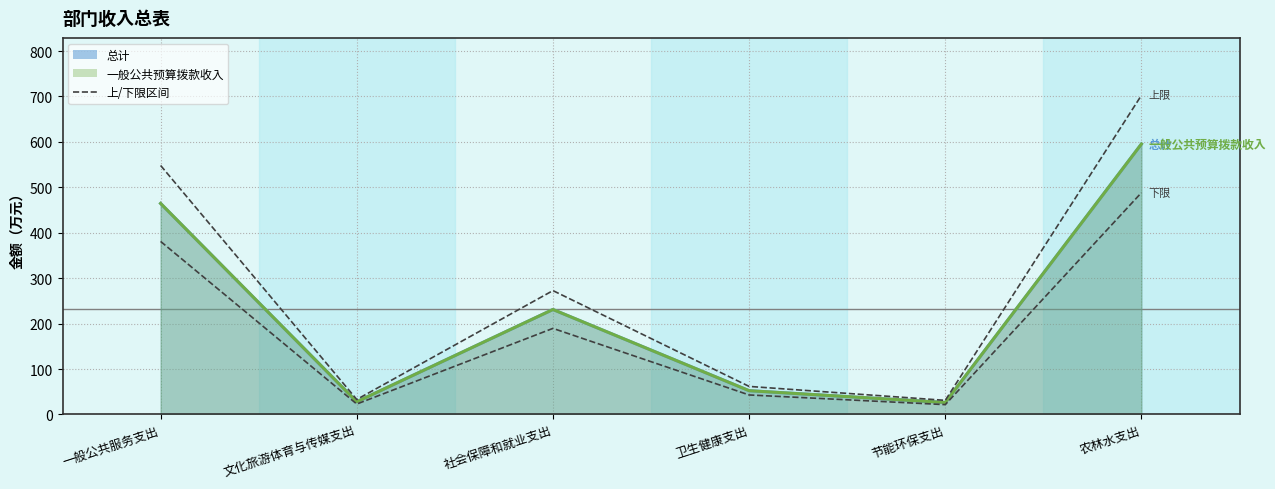

What is the sum of all 上限 values?

1648.7